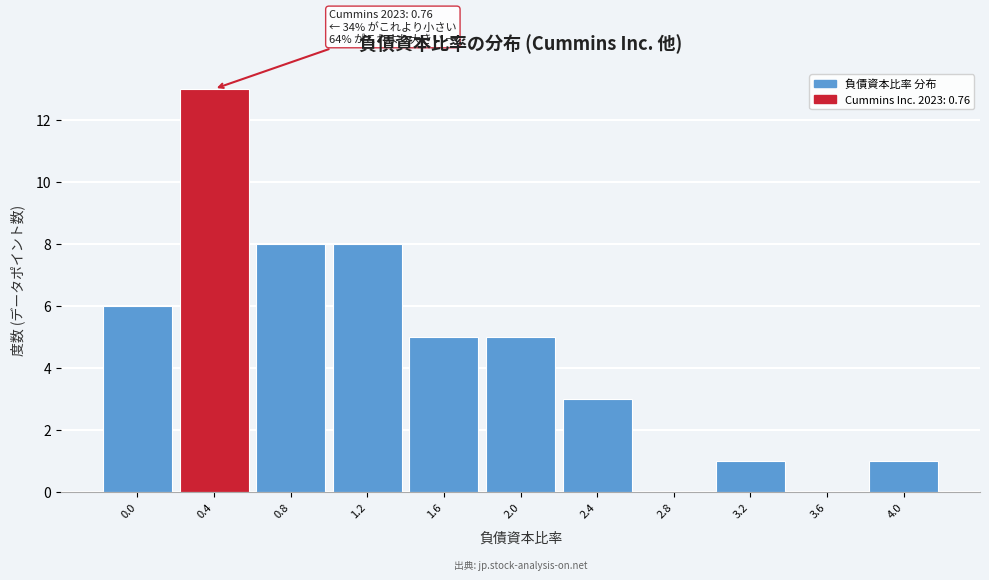

Reading left to right, list all the values displayed in this chart.

0.0=6	0.4=13	0.8=8	1.2=8	1.6=5	2.0=5	2.4=3	2.8=0	3.2=1	3.6=0	4.0=1